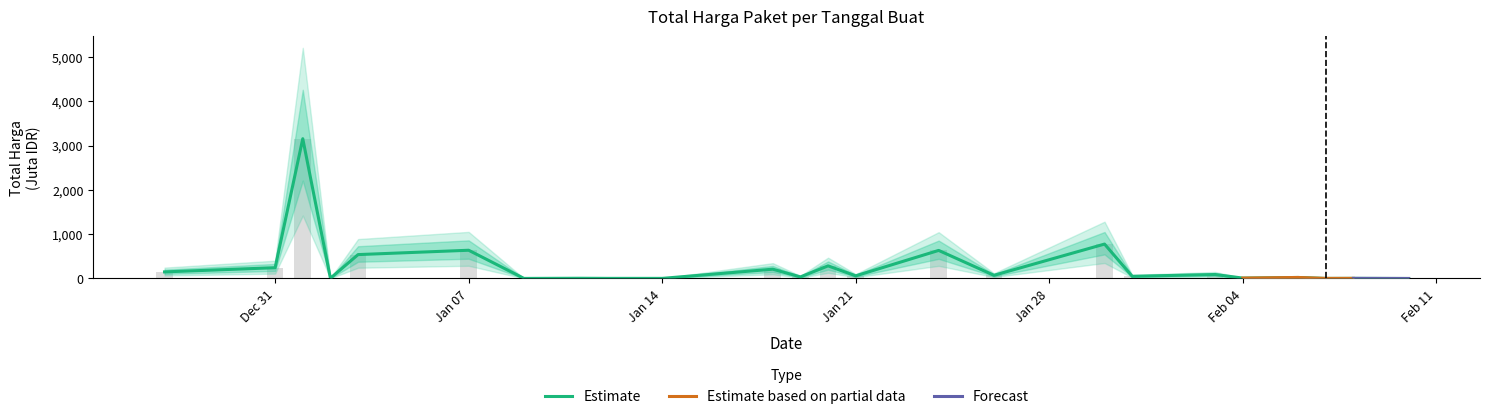

How many data points does each series have?

24